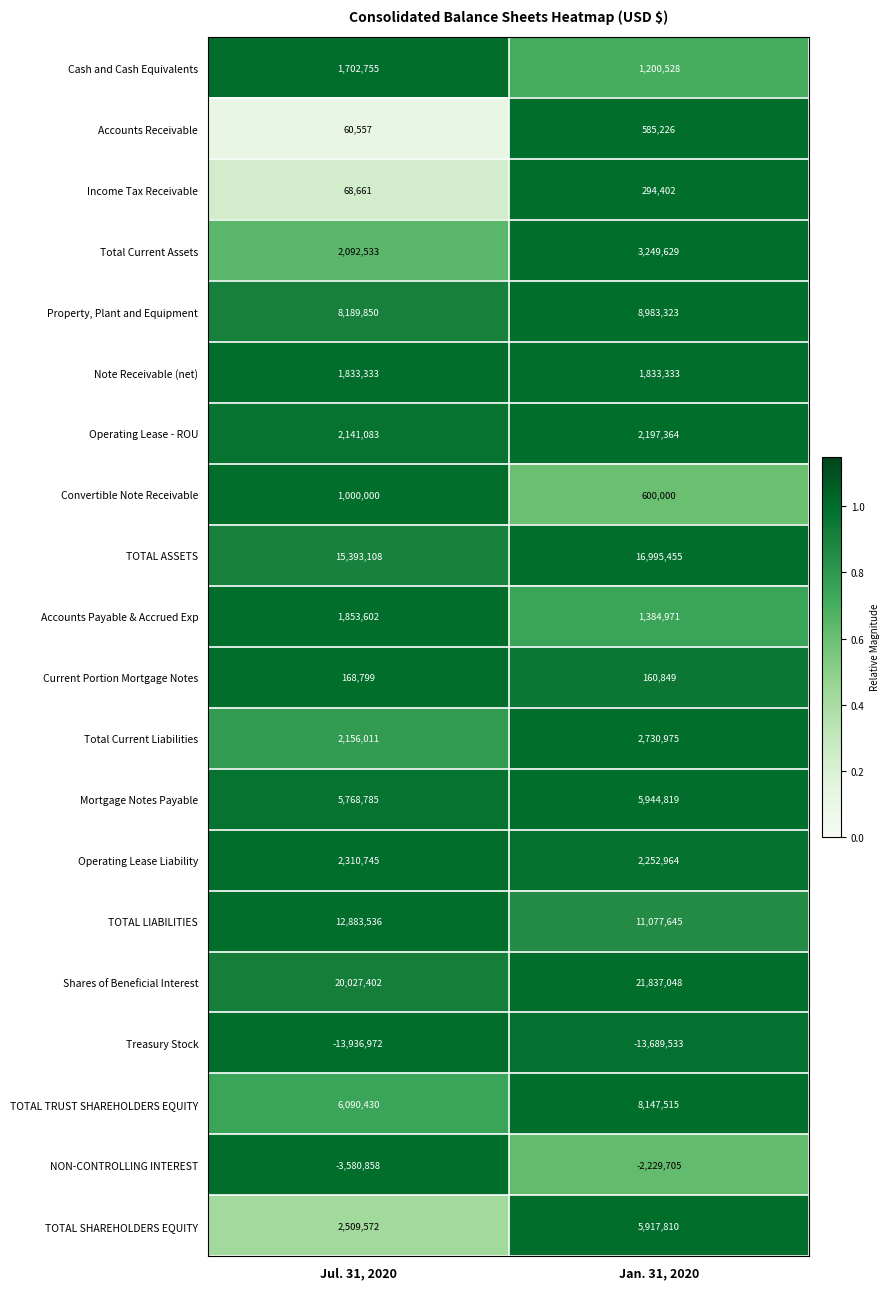

Which series has the largest total across all categories?

Shares of Beneficial Interest